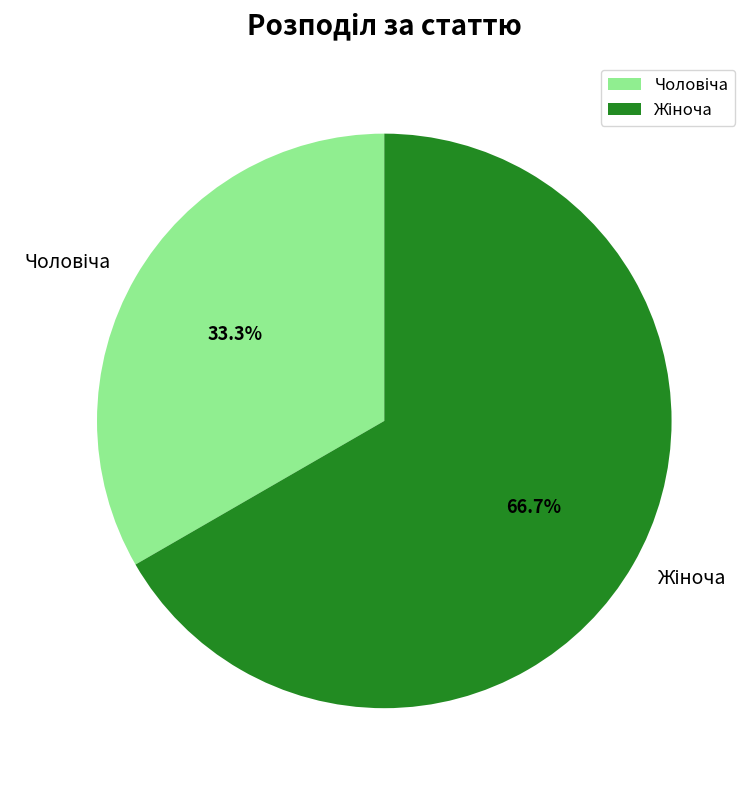

Is there any slice that represents more than half of the pie?

Yes